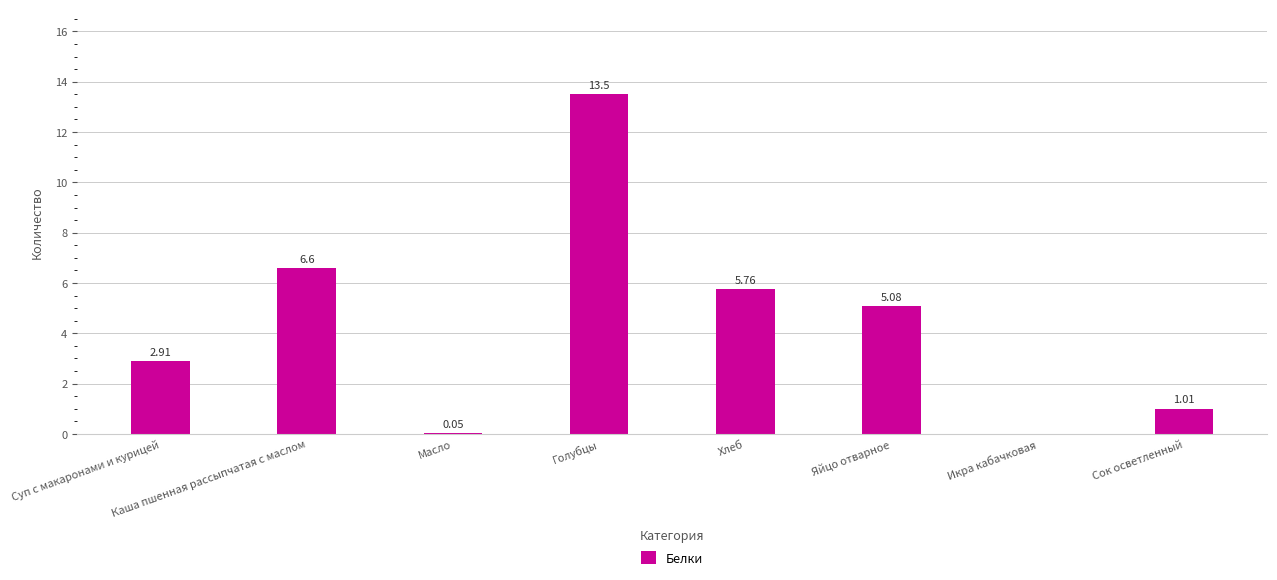

Which label corresponds to the largest value in the chart?

Голубцы